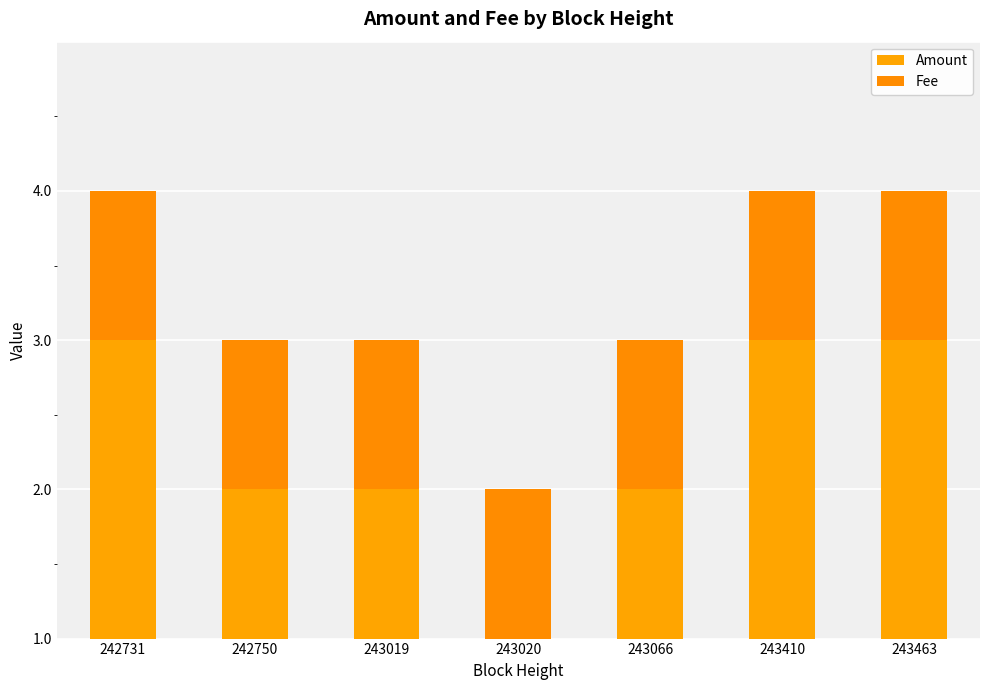

Rank the categories by Fee value from lowest to highest.

242731, 242750, 243019, 243020, 243066, 243410, 243463